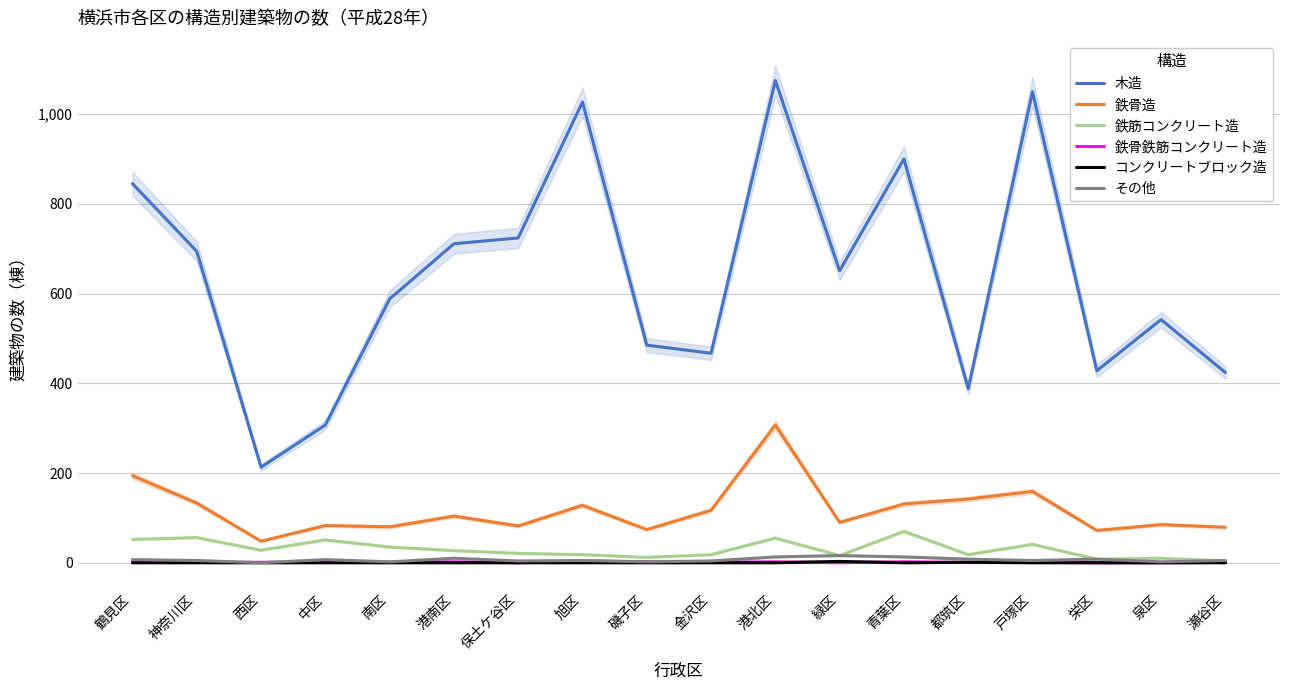

Reading left to right, extract all data points from this chart.

木造: 845	694	213	307	588	711	724	1027	485	467	1075	651	900	388	1050	428	542	424
鉄骨造: 194	133	48	83	80	104	82	128	74	117	307	90	131	142	159	72	85	79
鉄筋コンクリート造: 52	56	28	51	35	27	21	18	12	18	55	16	70	18	41	8	10	4
鉄骨鉄筋コンクリート造: 3	1	1	2	1	2	0	4	2	1	2	0	2	1	1	0	0	1
コンクリートブロック造: 0	0	0	0	0	0	0	0	0	0	0	3	0	1	0	0	0	0
その他: 7	5	0	7	2	10	4	5	2	4	13	16	13	8	5	8	2	5